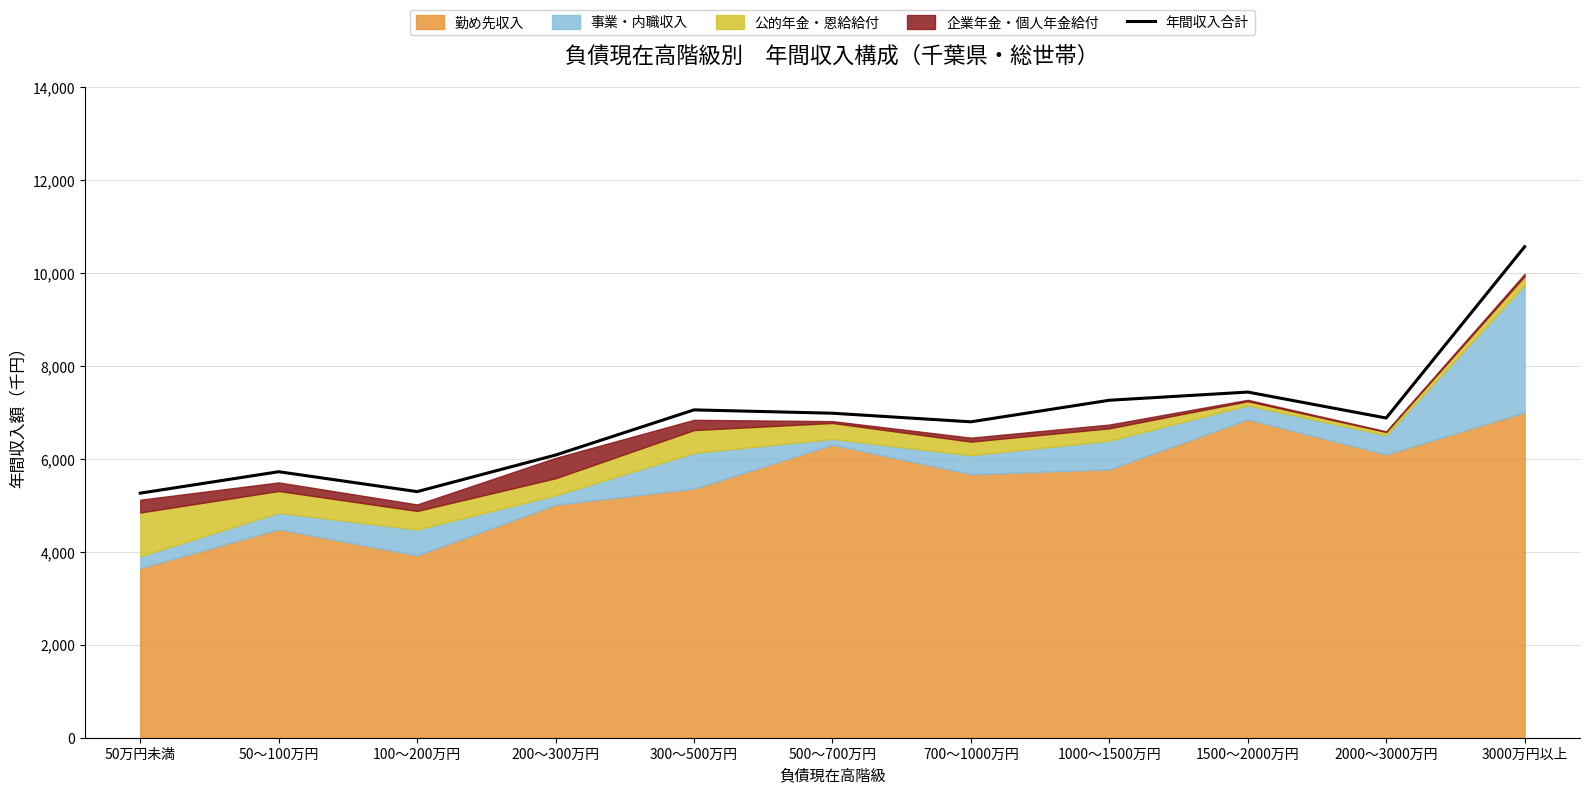

Reading left to right, transcribe all the data shown in this chart.

50万円未満=5263	50～100万円=5724	100～200万円=5296	200～300万円=6083	300～500万円=7055	500～700万円=6983	700～1000万円=6798	1000～1500万円=7262	1500～2000万円=7438	2000～3000万円=6880	3000万円以上=10566